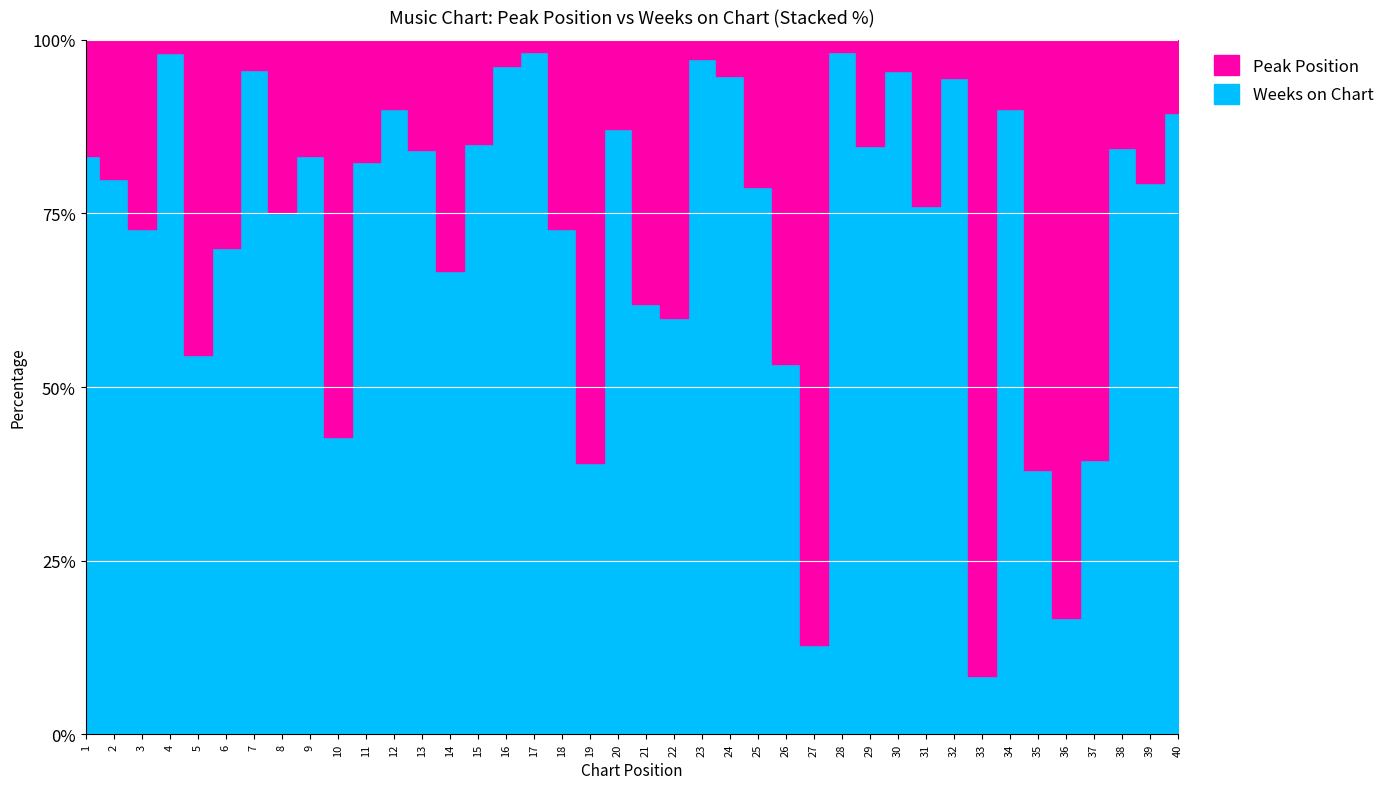

At which label does Weeks on Chart reach its minimum?

14